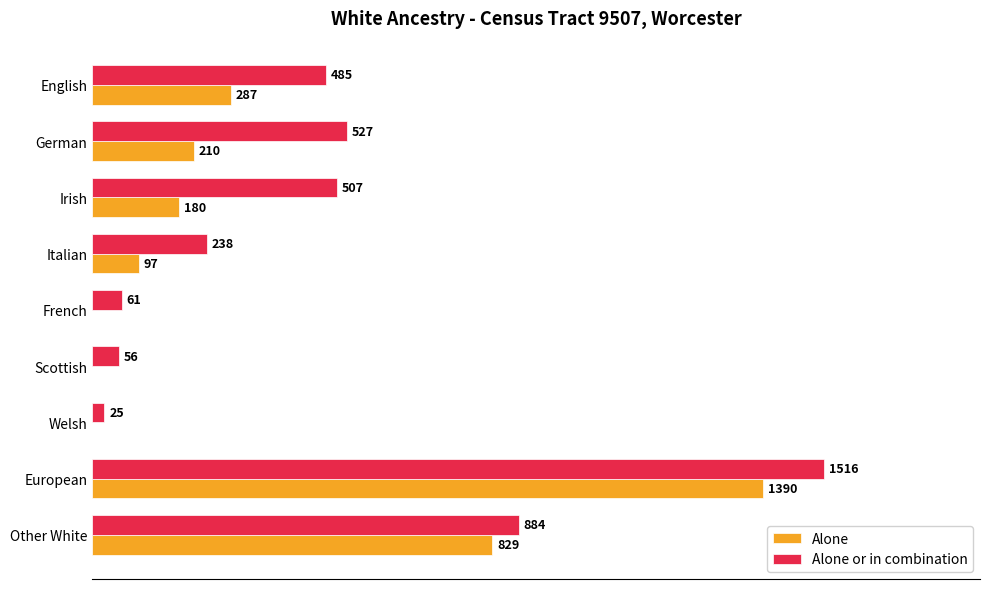

Which series changed the most between European and Other White?

Alone or in combination